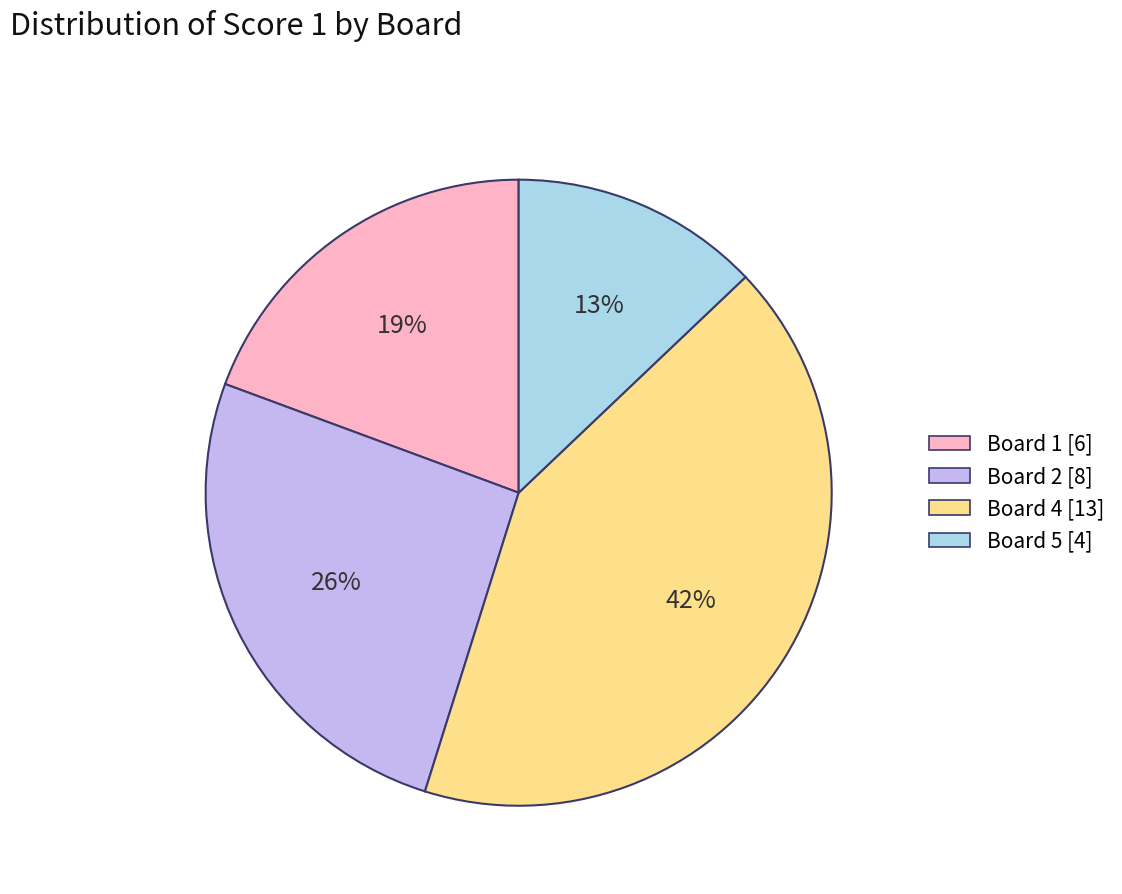

Which has a higher value, Board 4 [13] or Board 2 [8]?

Board 4 [13]